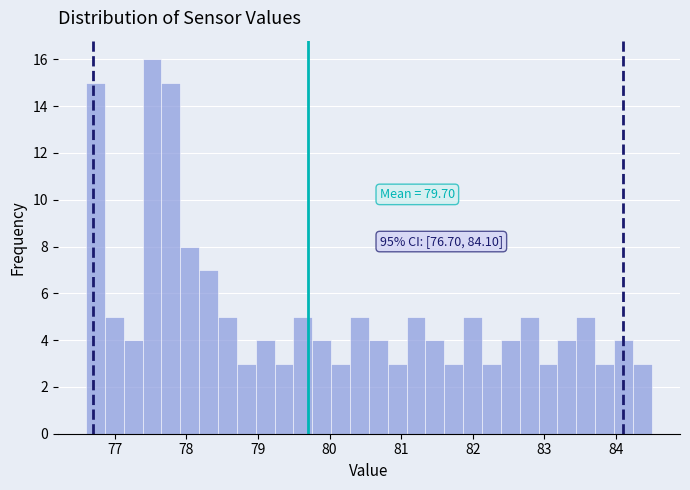

Around what value on the x-axis is the tallest bar? Give the approximate position of its centre, as read against the axis.

77.5